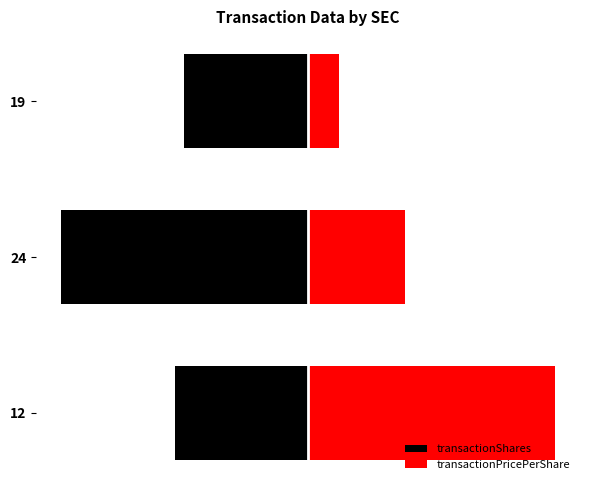

Rank the series at 19 from highest to lowest value.

transactionPricePerShare, transactionShares